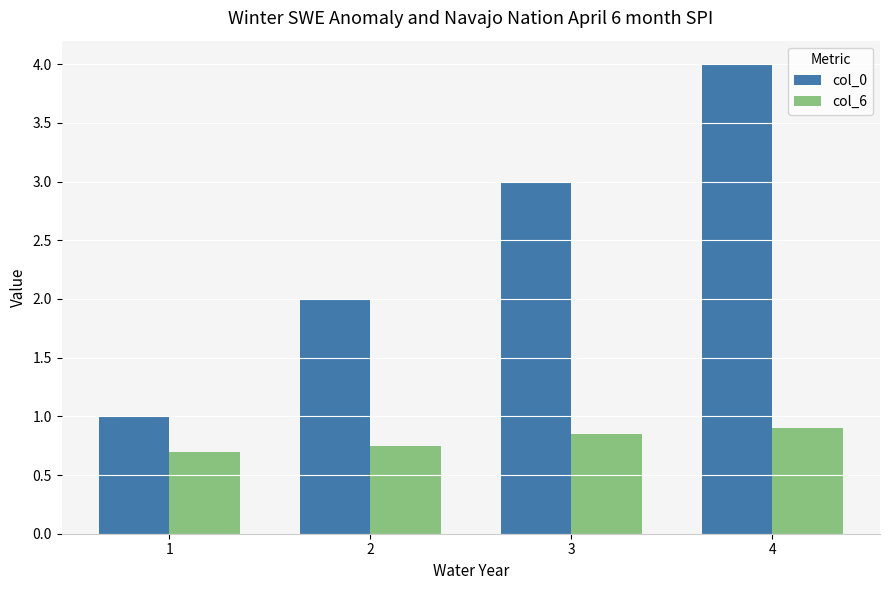

What is the difference between the maximum and minimum values in the col_6 series?

0.2